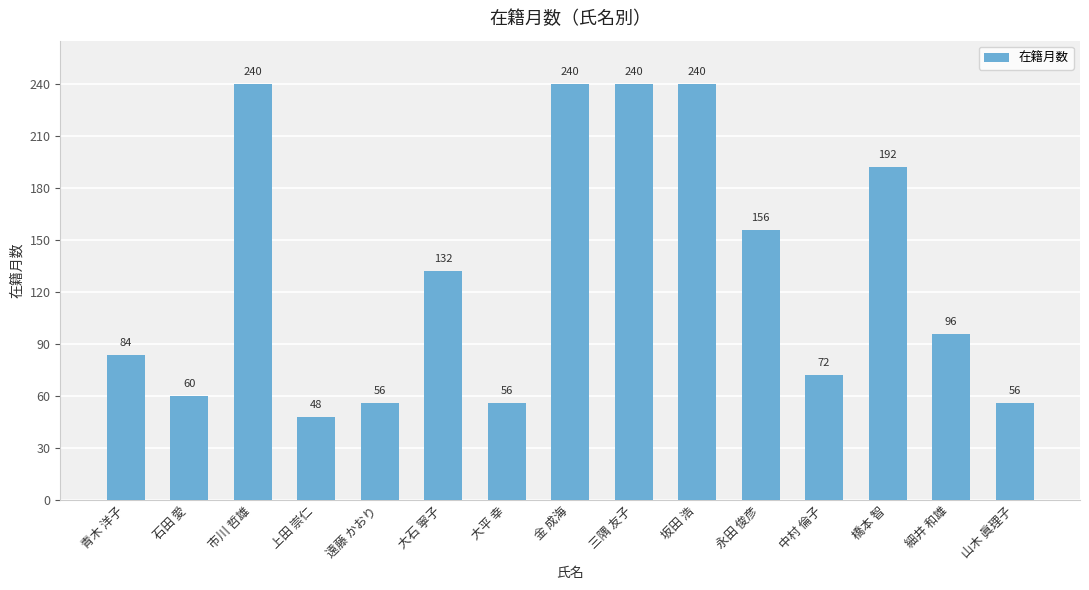

Which label corresponds to the smallest value in the chart?

上田 崇仁